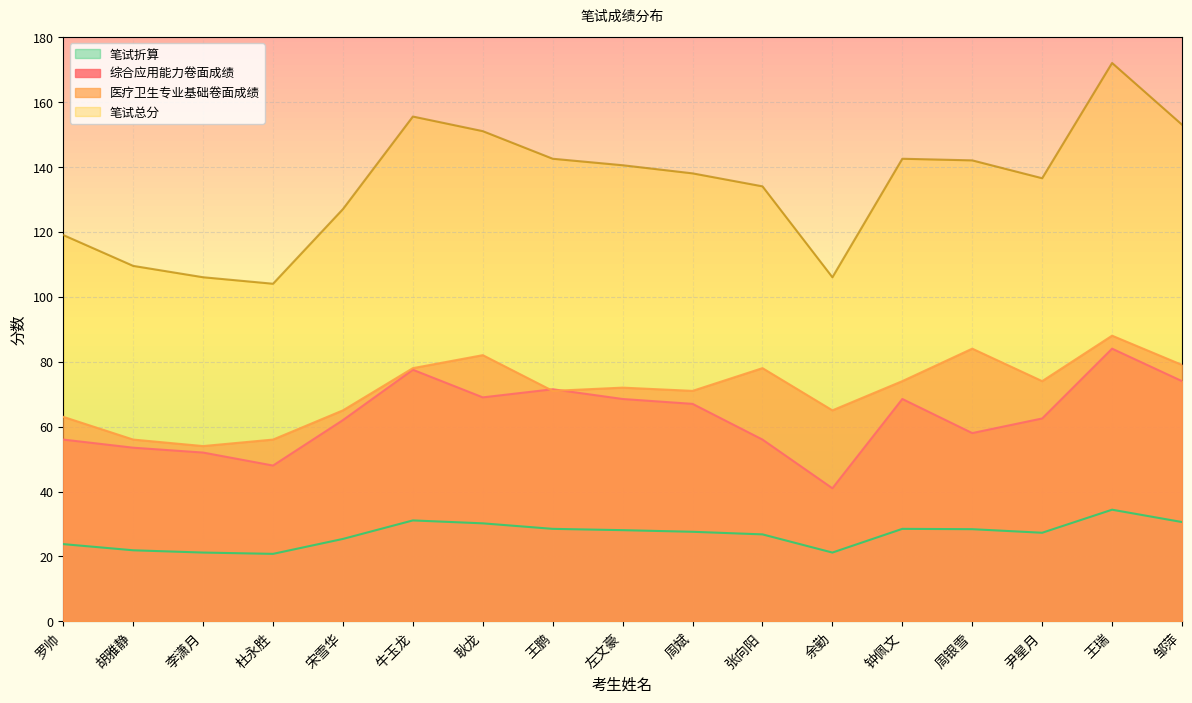

Reading left to right, extract all data points from this chart.

综合应用能力卷面成绩: 罗帅=56.0	胡雅静=53.5	李潇月=52.0	杜永胜=48.0	宋雪华=62.0	牛玉龙=77.5	耿龙=69.0	王鹏=71.5	左文豪=68.5	周斌=67.0	张向阳=56.0	余勤=41.0	钟佩文=68.5	周银雪=58.0	尹星月=62.5	王瑞=84.0	邹萍=74.0
医疗卫生专业基础卷面成绩: 罗帅=63.0	胡雅静=56.0	李潇月=54.0	杜永胜=56.0	宋雪华=65.0	牛玉龙=78.0	耿龙=82.0	王鹏=71.0	左文豪=72.0	周斌=71.0	张向阳=78.0	余勤=65.0	钟佩文=74.0	周银雪=84.0	尹星月=74.0	王瑞=88.0	邹萍=79.0
笔试总分: 罗帅=119.0	胡雅静=109.5	李潇月=106.0	杜永胜=104.0	宋雪华=127.0	牛玉龙=155.5	耿龙=151.0	王鹏=142.5	左文豪=140.5	周斌=138.0	张向阳=134.0	余勤=106.0	钟佩文=142.5	周银雪=142.0	尹星月=136.5	王瑞=172.0	邹萍=153.0
笔试折算: 罗帅=23.8	胡雅静=21.9	李潇月=21.2	杜永胜=20.8	宋雪华=25.4	牛玉龙=31.1	耿龙=30.2	王鹏=28.5	左文豪=28.1	周斌=27.6	张向阳=26.8	余勤=21.2	钟佩文=28.5	周银雪=28.4	尹星月=27.3	王瑞=34.4	邹萍=30.6